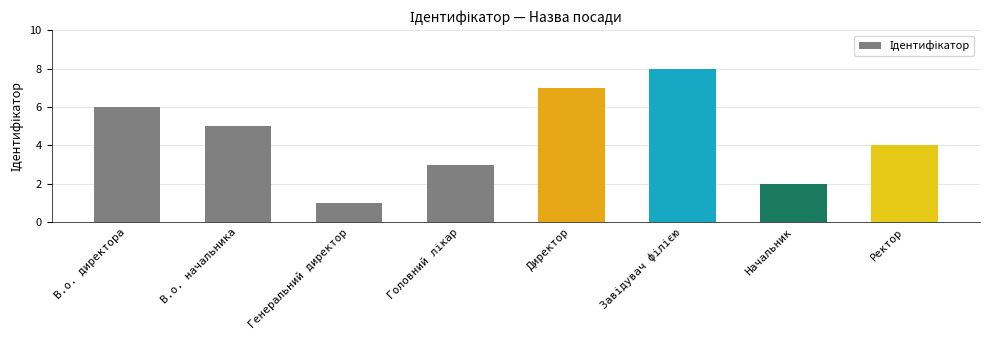

Between В.о. начальника and Генеральний директор, which is larger?

В.о. начальника